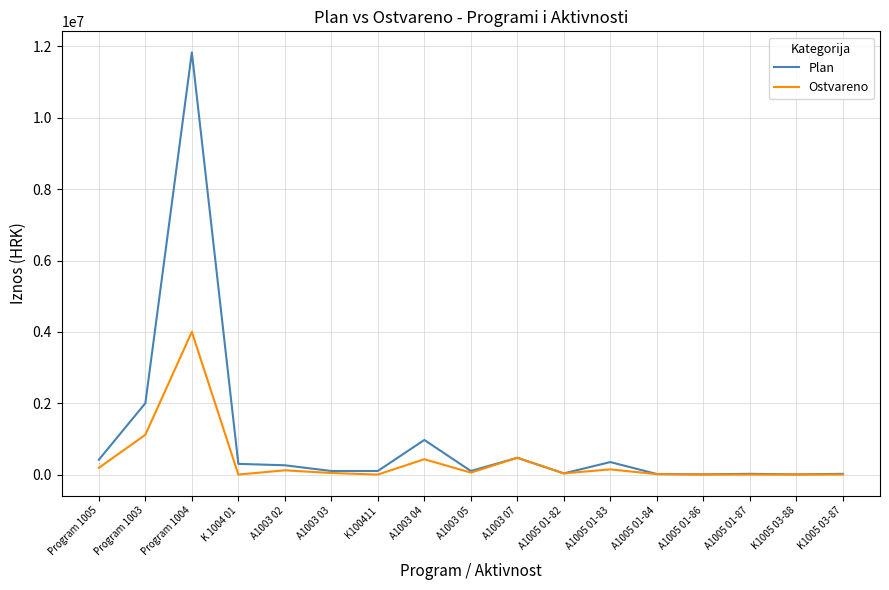

What is the greatest value displayed?

11833210.0